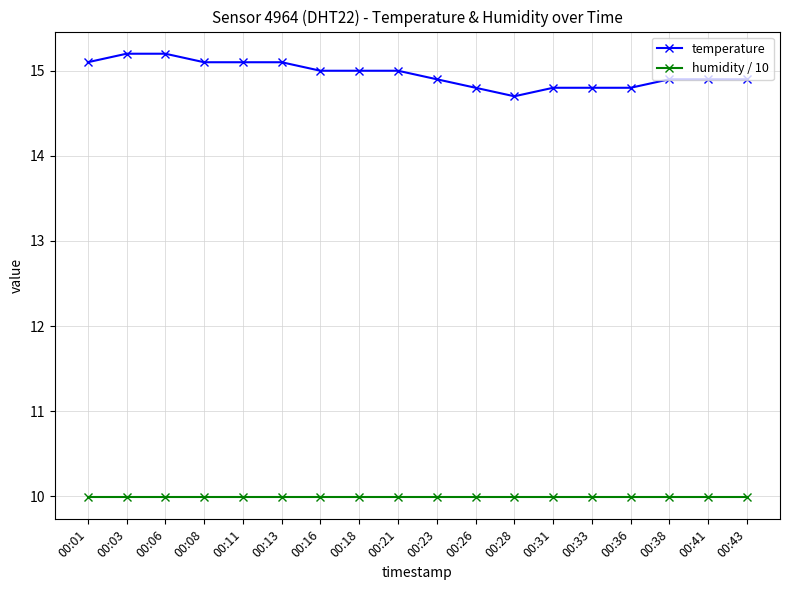

Is the value of temperature at 00:13 greater than the value of humidity / 10 at 00:16?

Yes